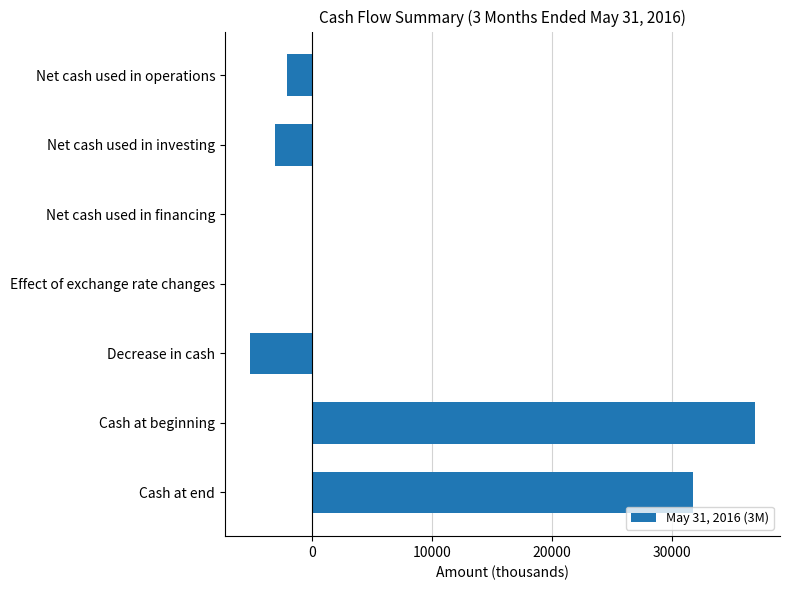

What is the maximum value shown in the chart?

36938